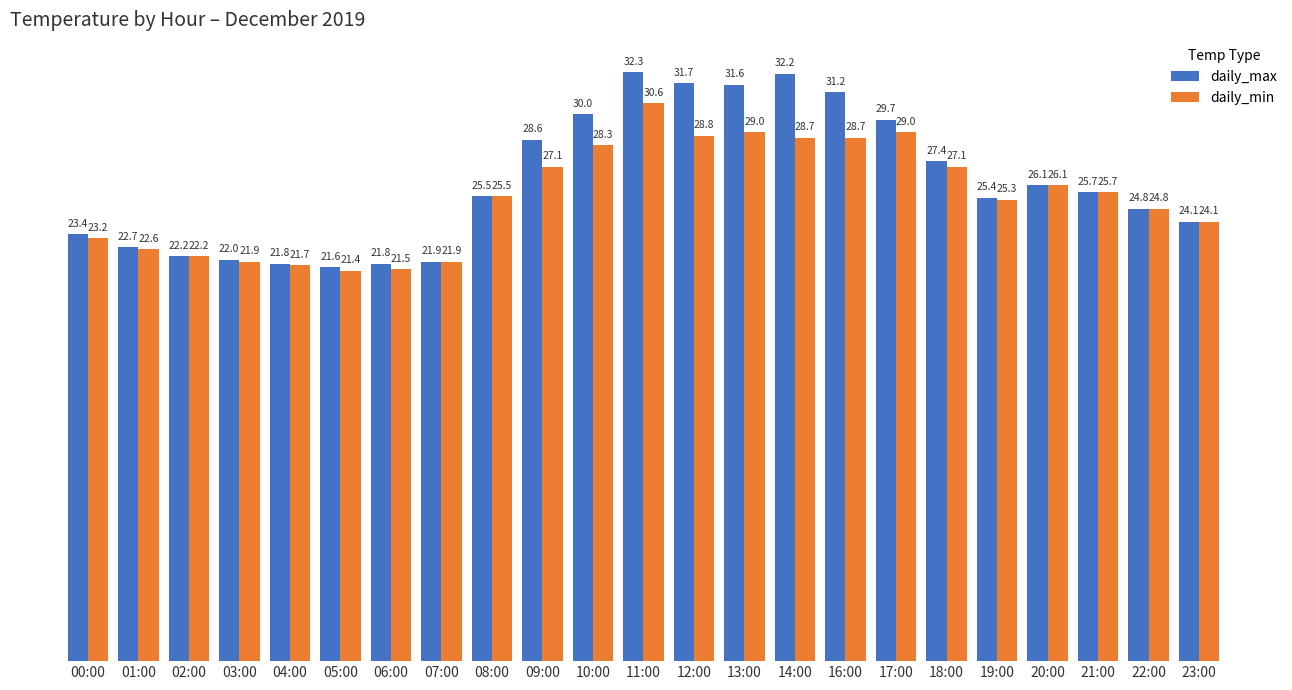

How many values in the daily_max series are below 25?

10